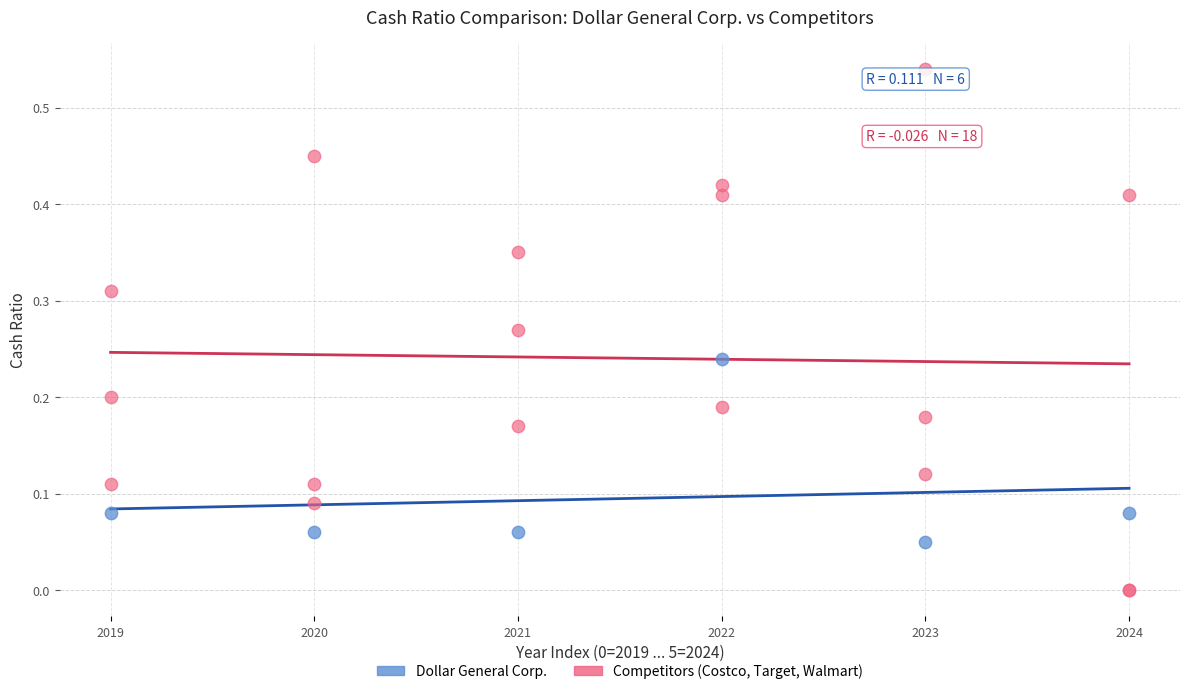

What are all the series names shown in the legend?

Dollar General Corp., Competitors (Costco, Target, Walmart)